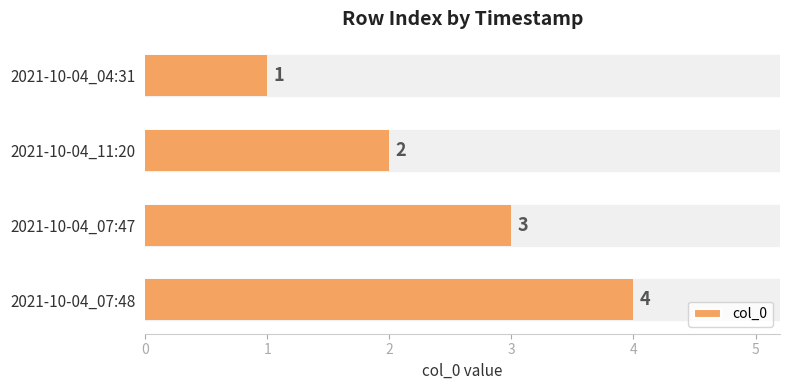

True or false: the data shows 1 at 2021-10-04_04:31.

True